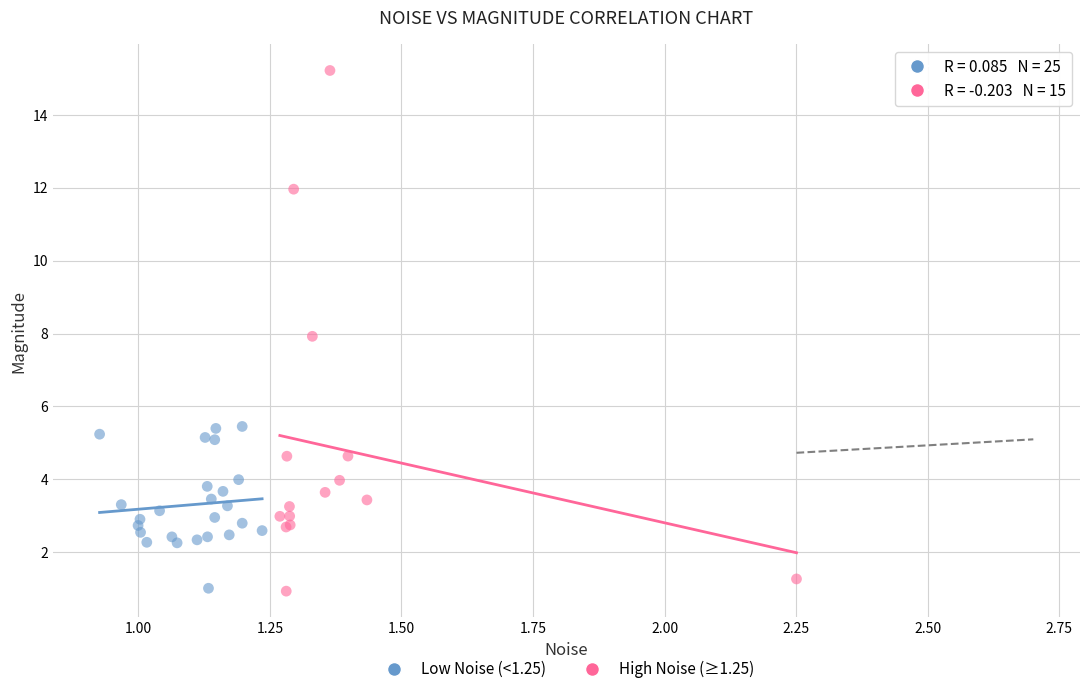

Which series reaches the maximum Y coordinate?

High Noise (≥1.25)